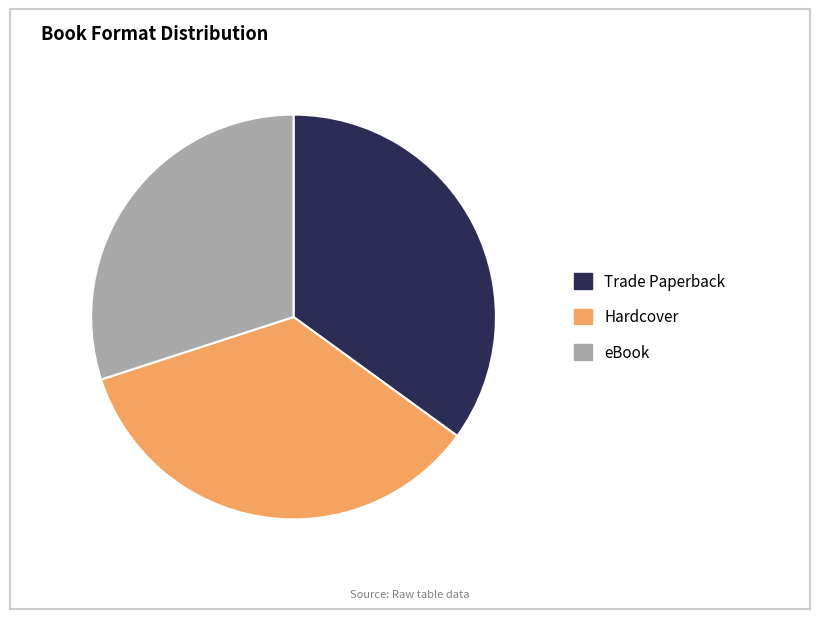

Does any single category account for the majority?

No